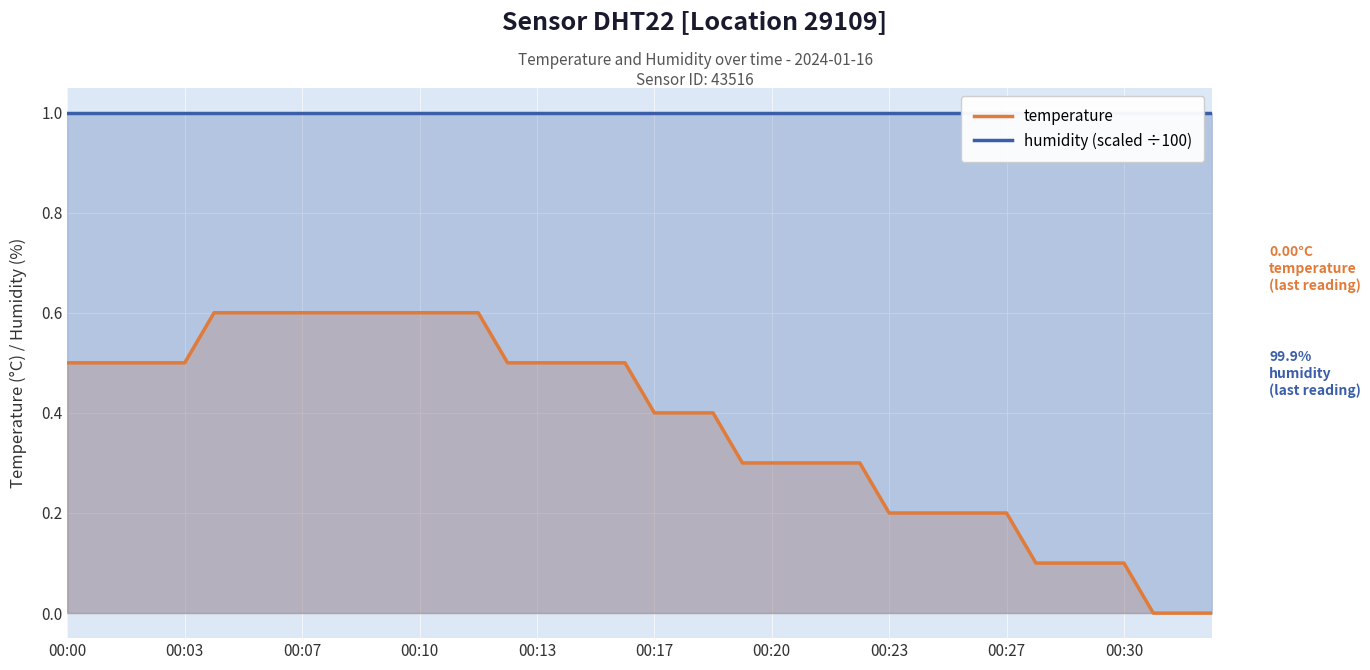

The value of temperature at 00:17 is 0.2. True or false?

False